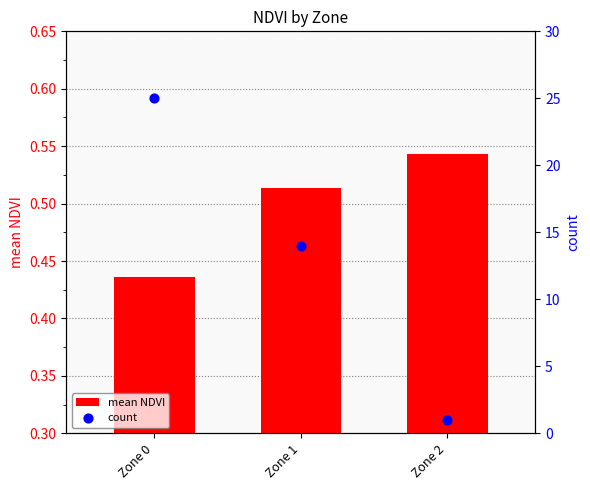

At which category is the sum across all series the highest?

Zone 0